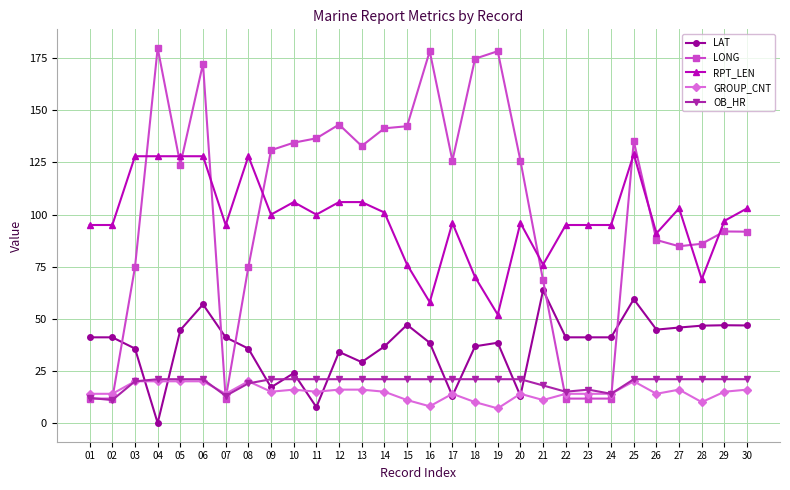

The value of LAT at 24 is 41.1. True or false?

True